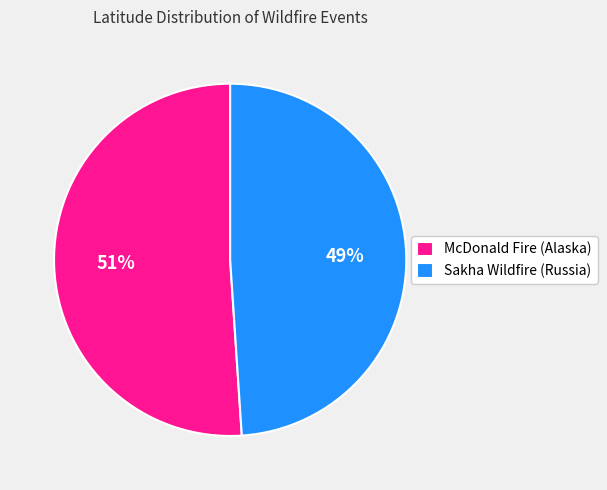

The McDonald Fire (Alaska) slice represents 51% of the pie. True or false?

True